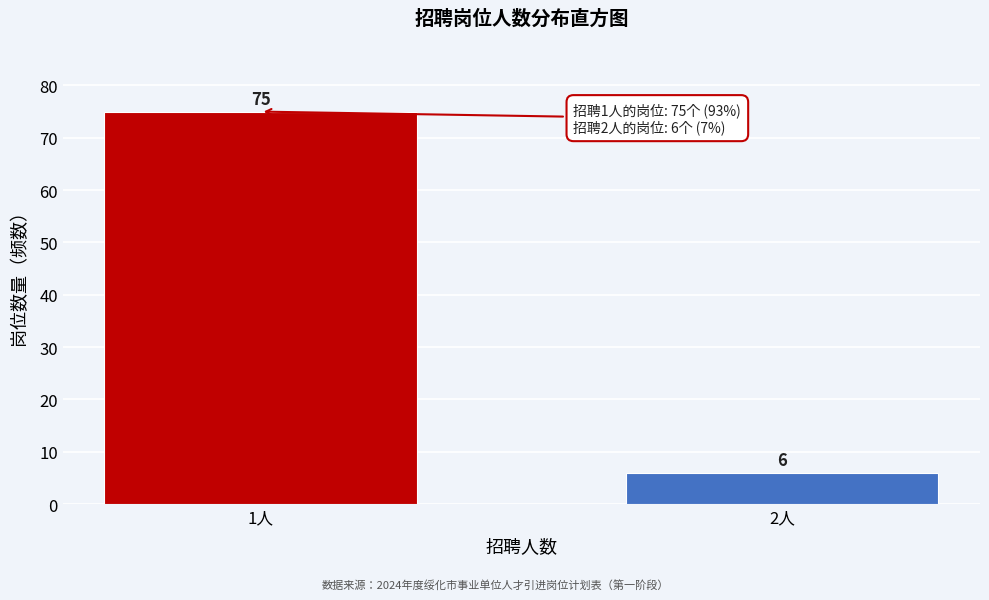

Reading left to right, extract all data points from this chart.

75	6